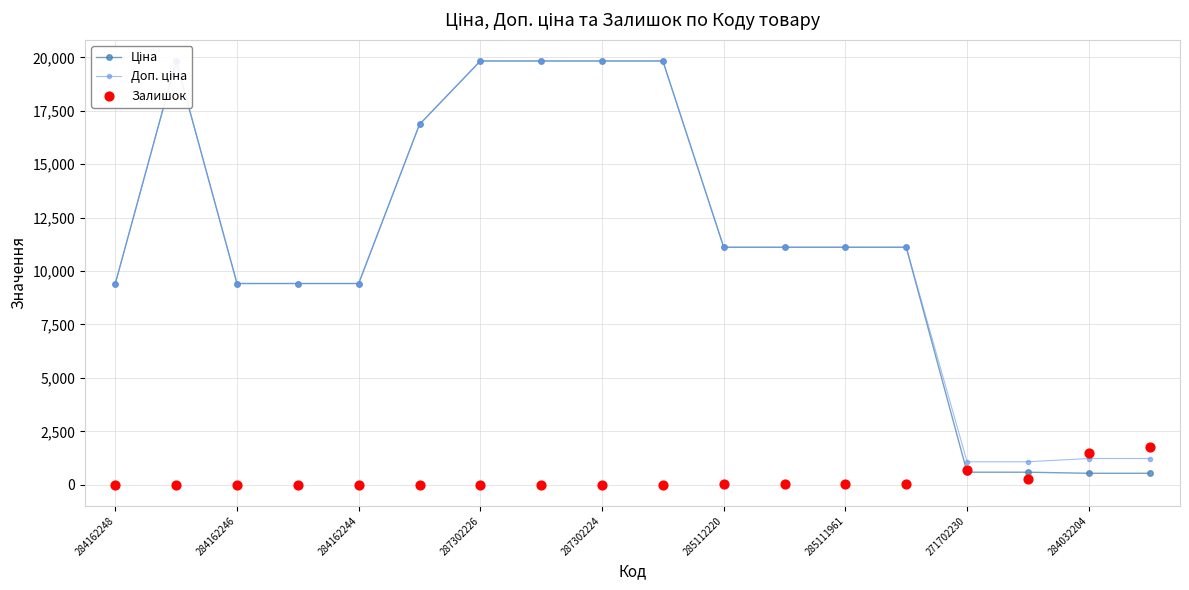

What are all the series names shown in the legend?

Ціна, Доп. ціна, Залишок